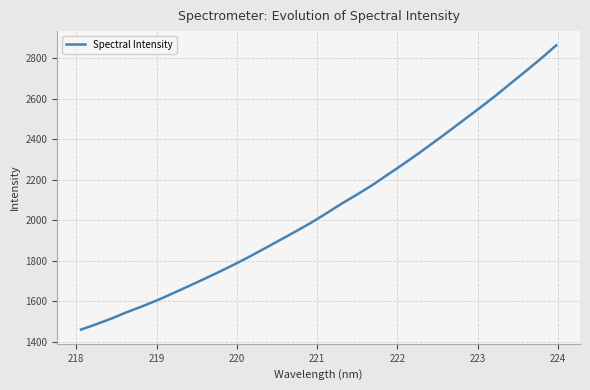

What is the maximum value shown in the chart?

2863.5